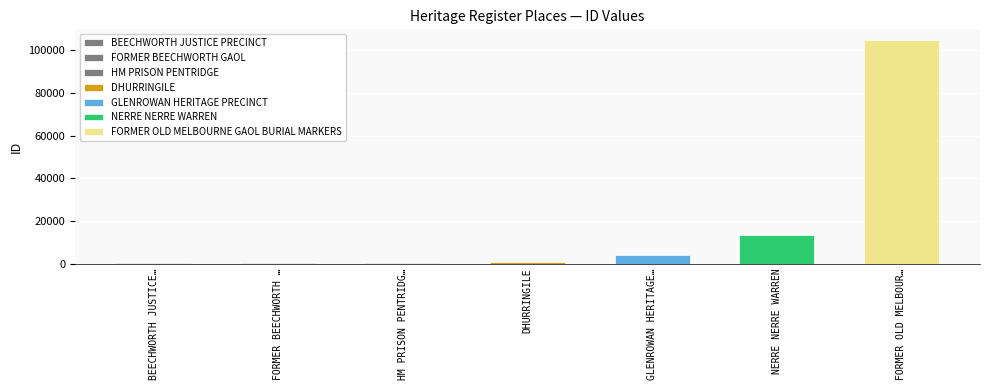

Is it true that the value at GLENROWAN HERITAGE PRECINCT is 4073?

True